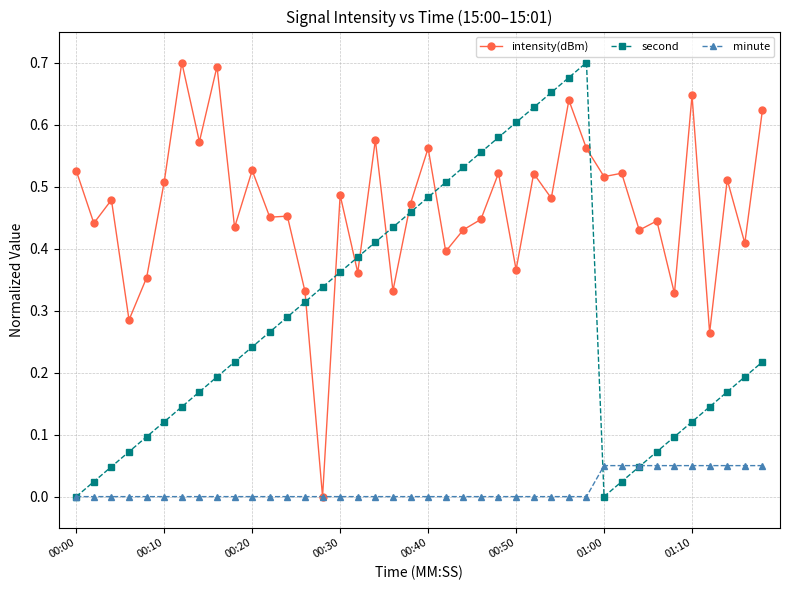

Rank the series by their average value, from lowest to highest.

minute, second, intensity(dBm)